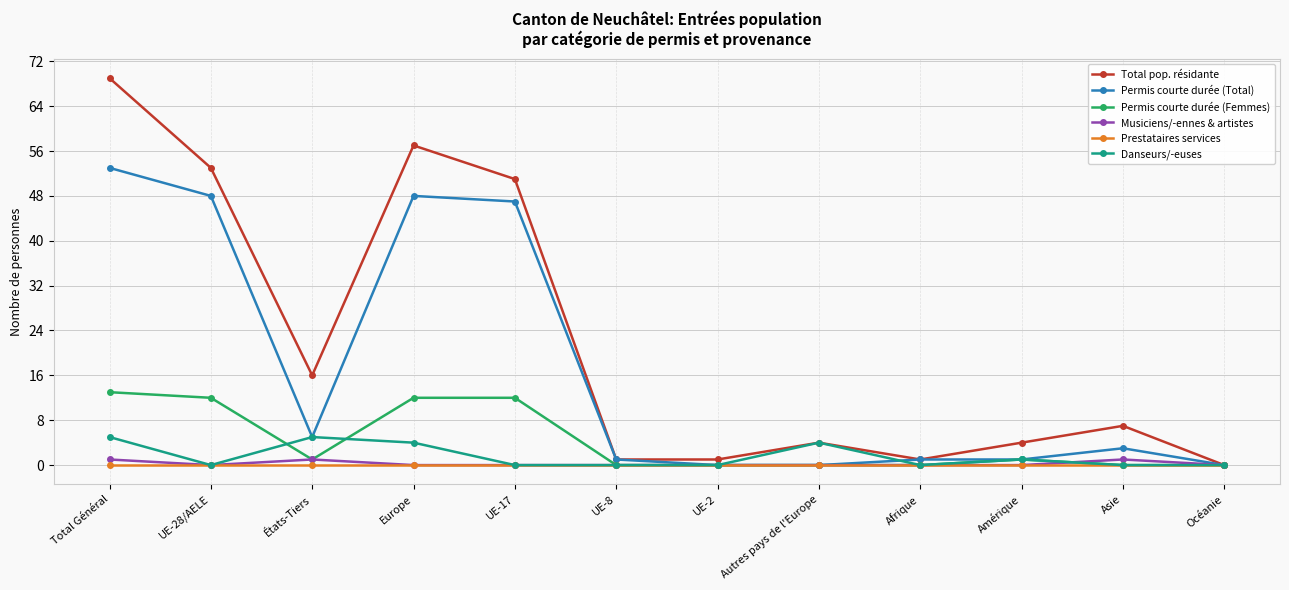

Is this an area chart (filled region under the line)?

No